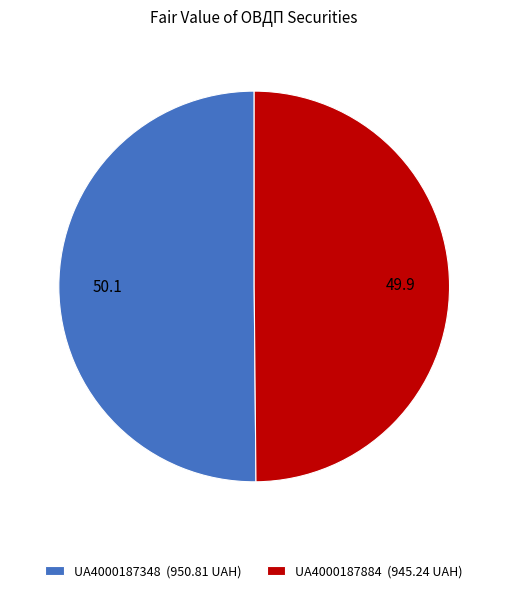

Combined, do UA4000187884 (945.24 UAH) and UA4000187348 (950.81 UAH) account for over 50%?

Yes